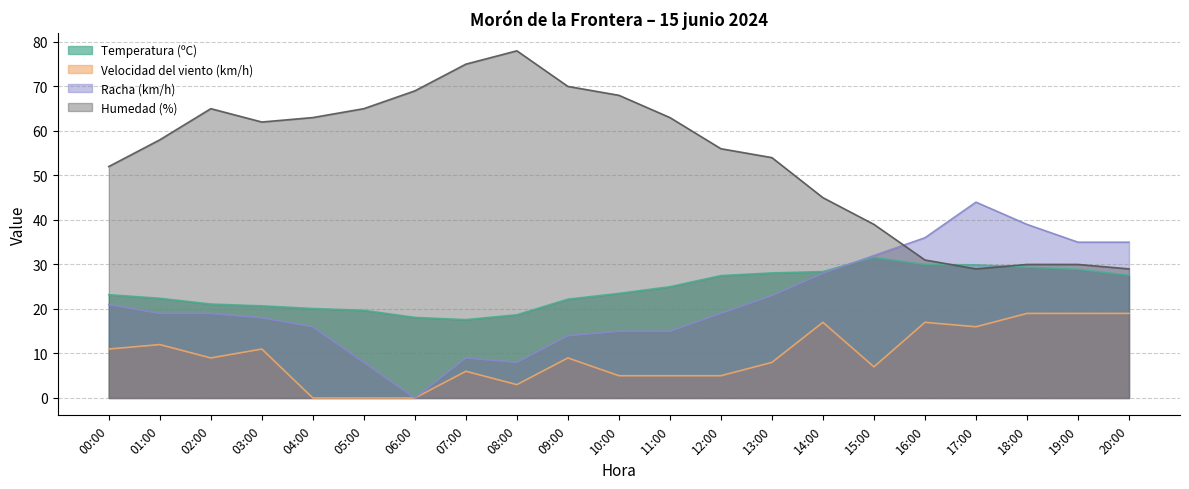

What is the label of the 21st point from the right?

00:00